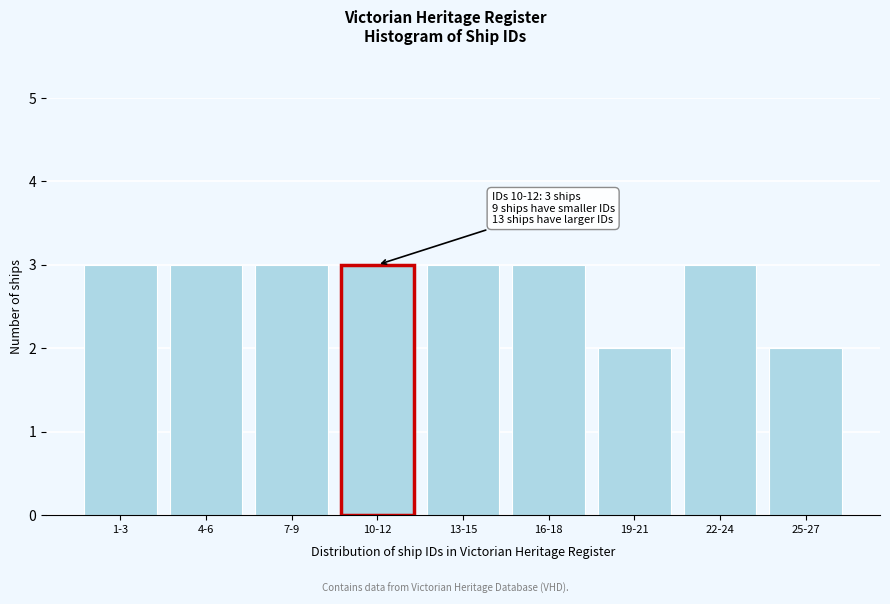

Reading left to right, what are all the values shown in this chart?

3	3	3	3	3	3	2	3	2